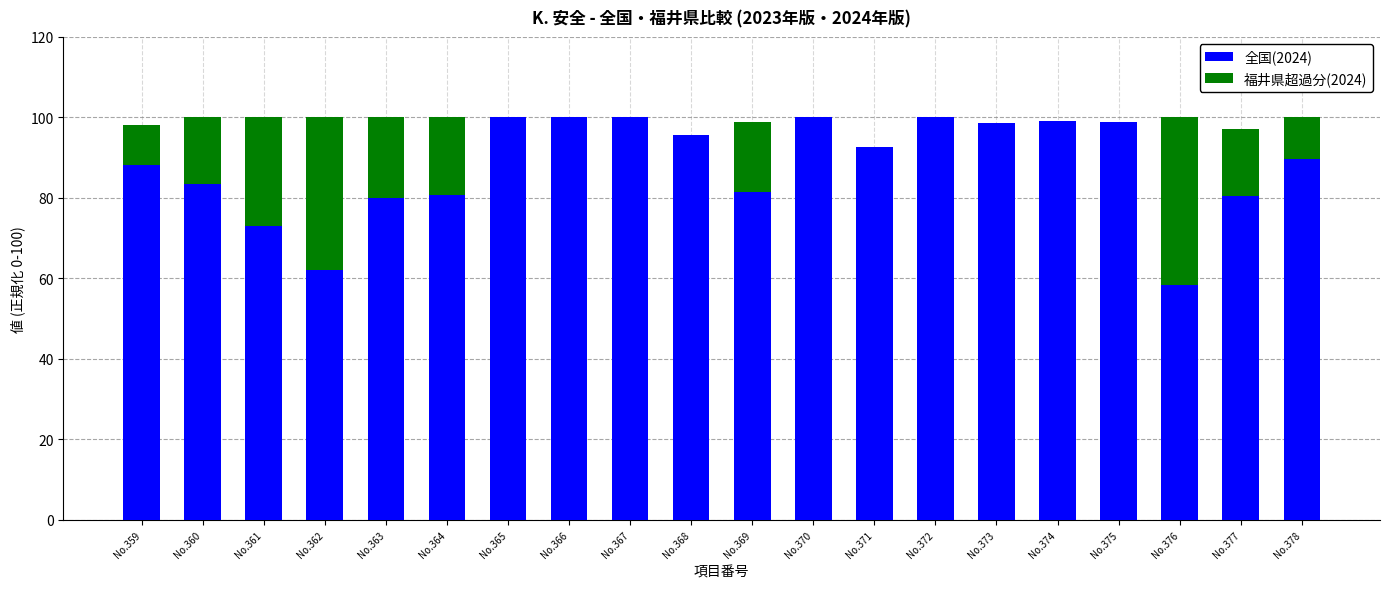

What is the sum of all 全国(2024) values?

1762.5